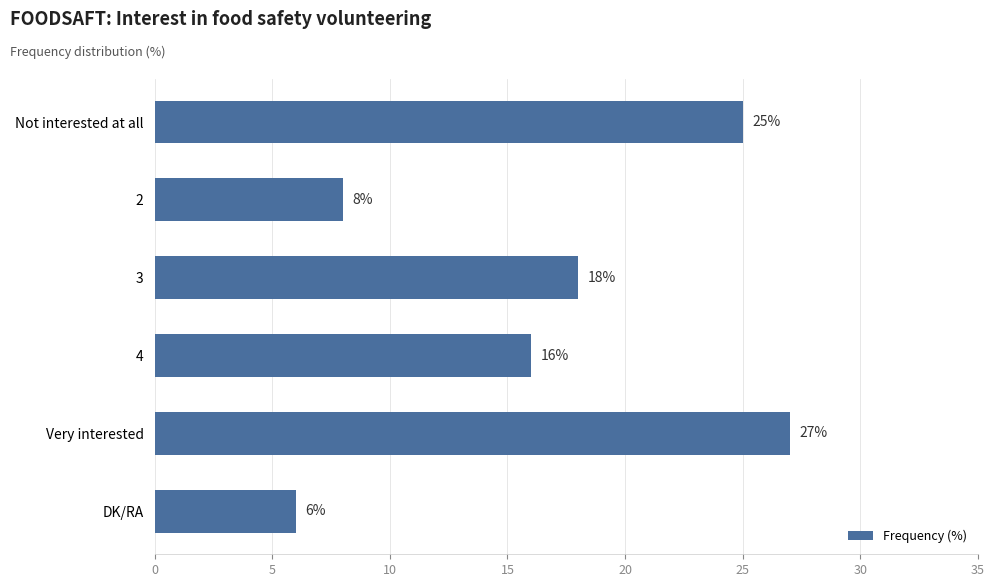

What is the greatest value displayed?

27